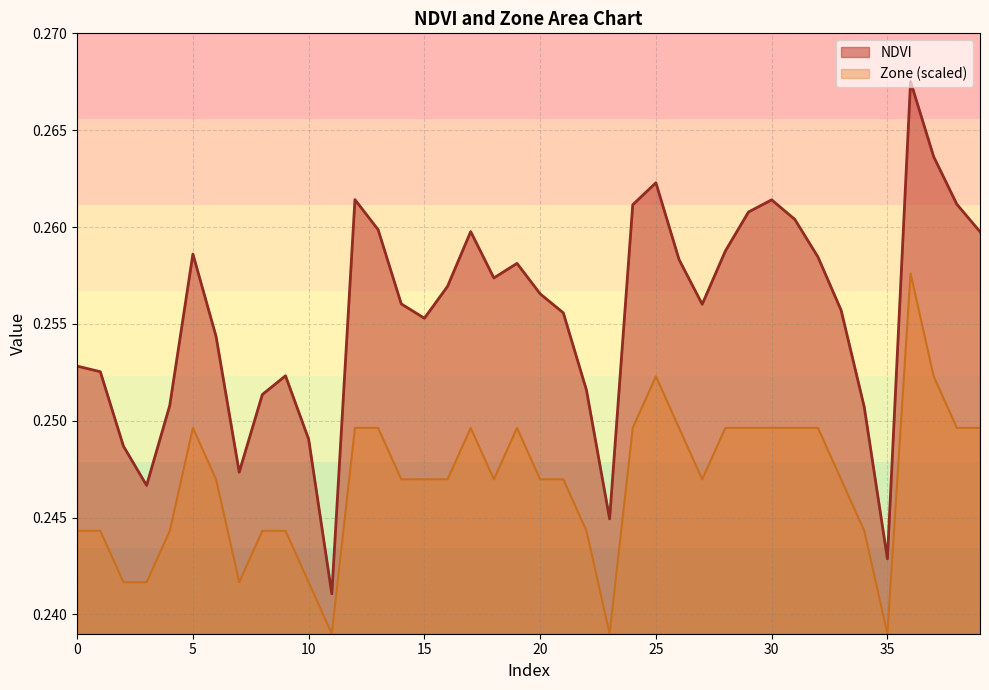

What is the value of the Zone point at the 33rd from the left?

0.2